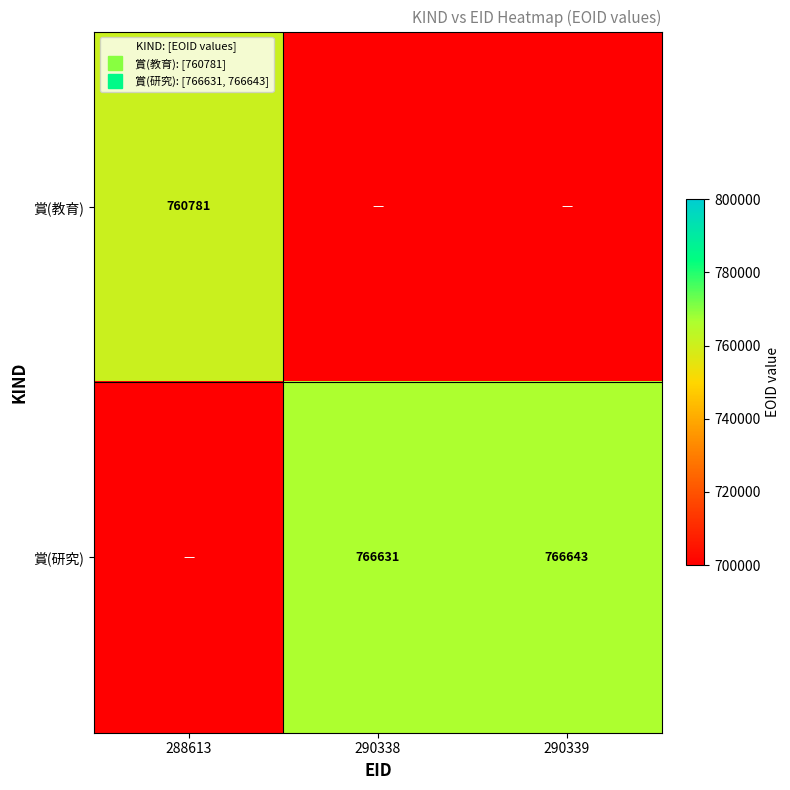

Which has a higher value, 288613 or 290339?

288613